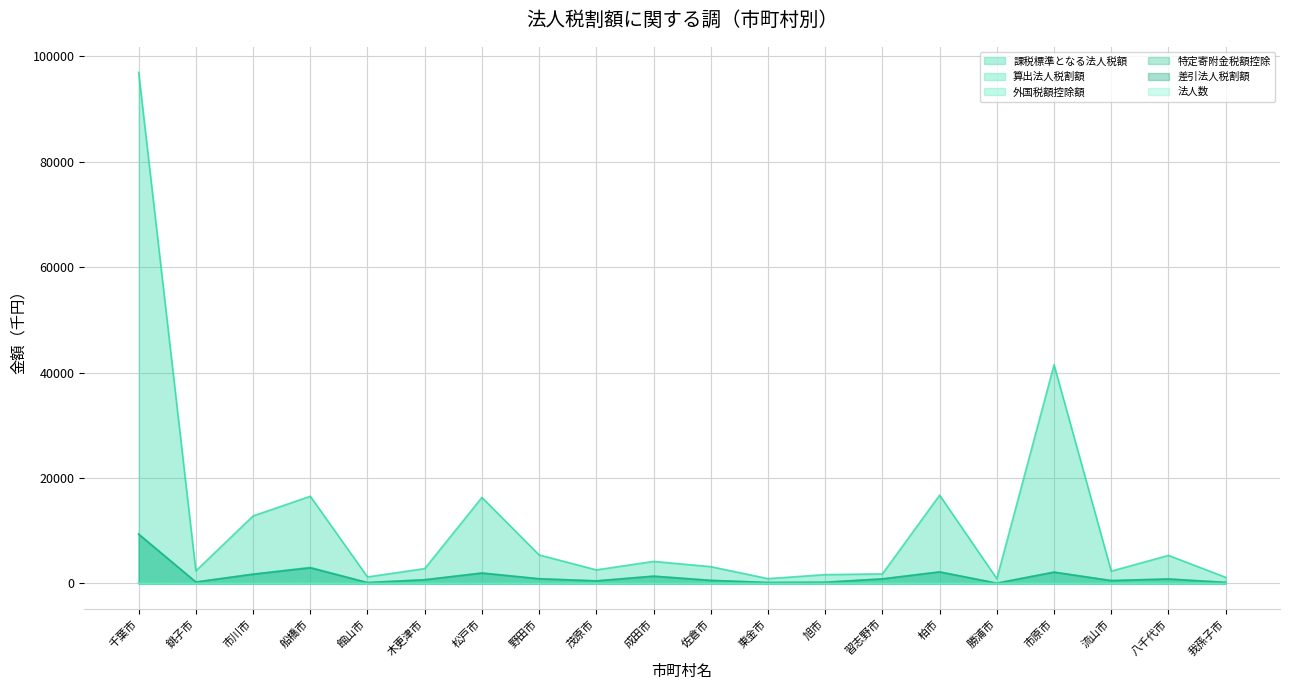

The 特定寄附金税額控除 series shows 0.9 at 東金市. True or false?

False